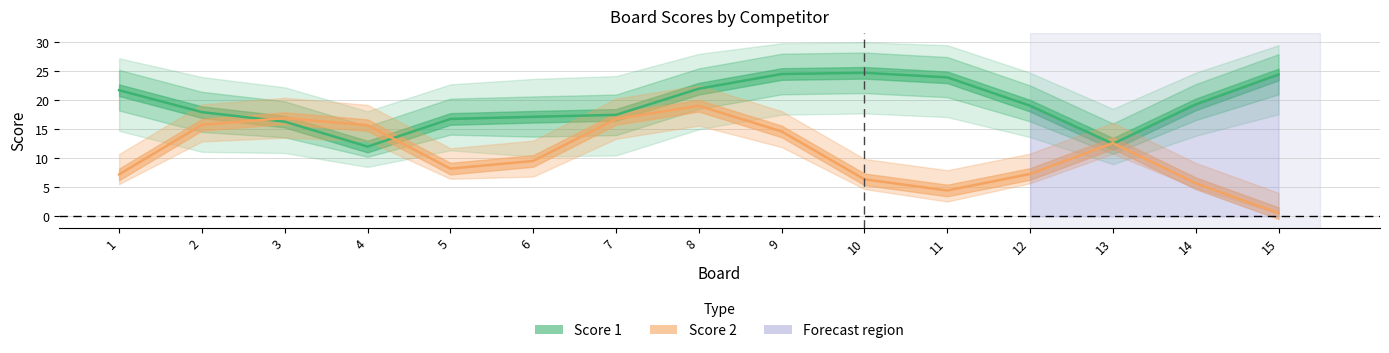

True or false: Score 1 has a value of 33 at 3.

False